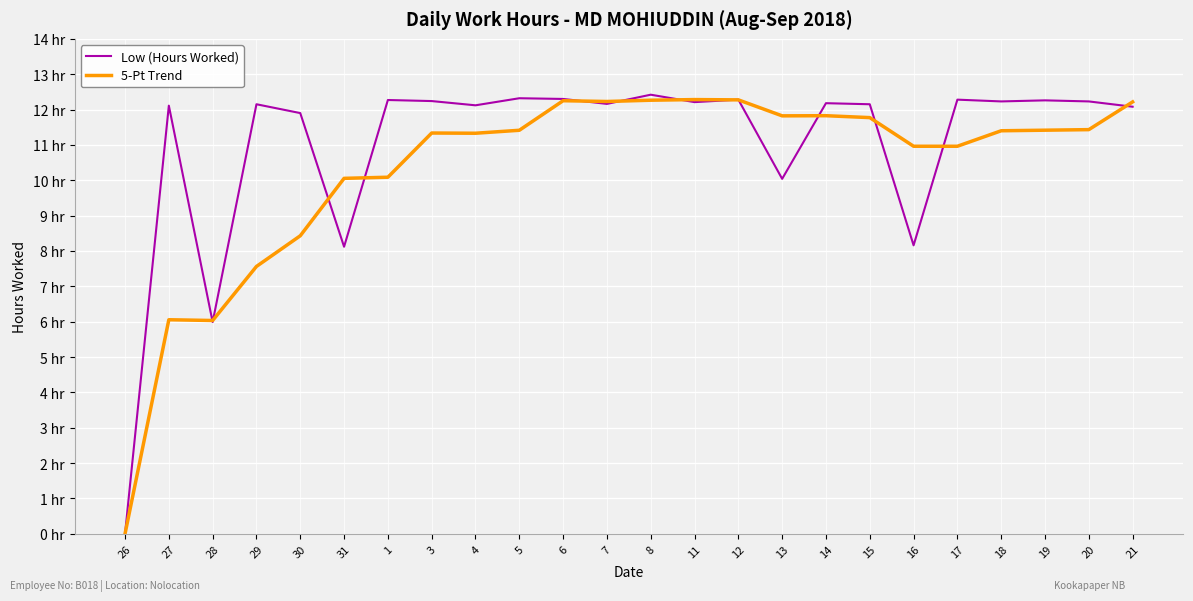

Is this an area chart (filled region under the line)?

No